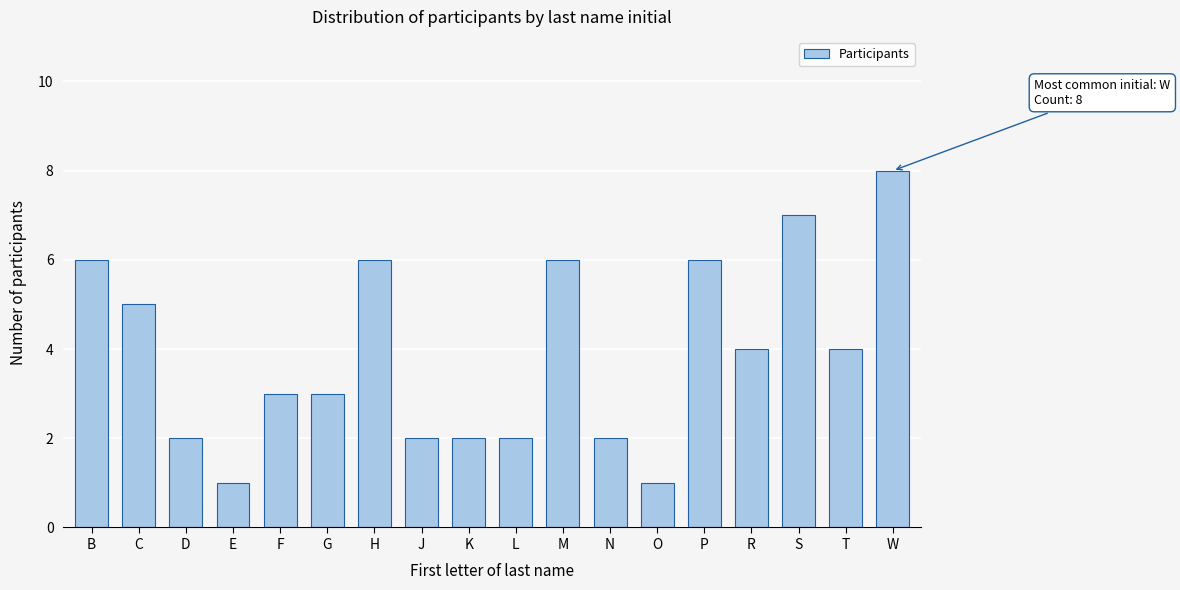

Reading left to right, transcribe all the data shown in this chart.

6	5	2	1	3	3	6	2	2	2	6	2	1	6	4	7	4	8